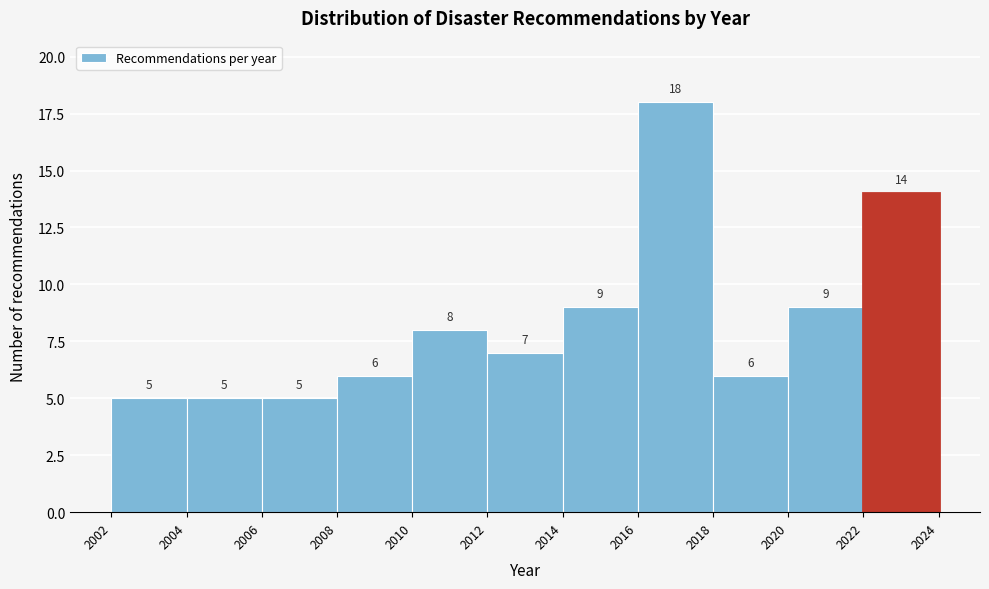

Over which range of the x-axis is the bar tallest?

2016 to 2018